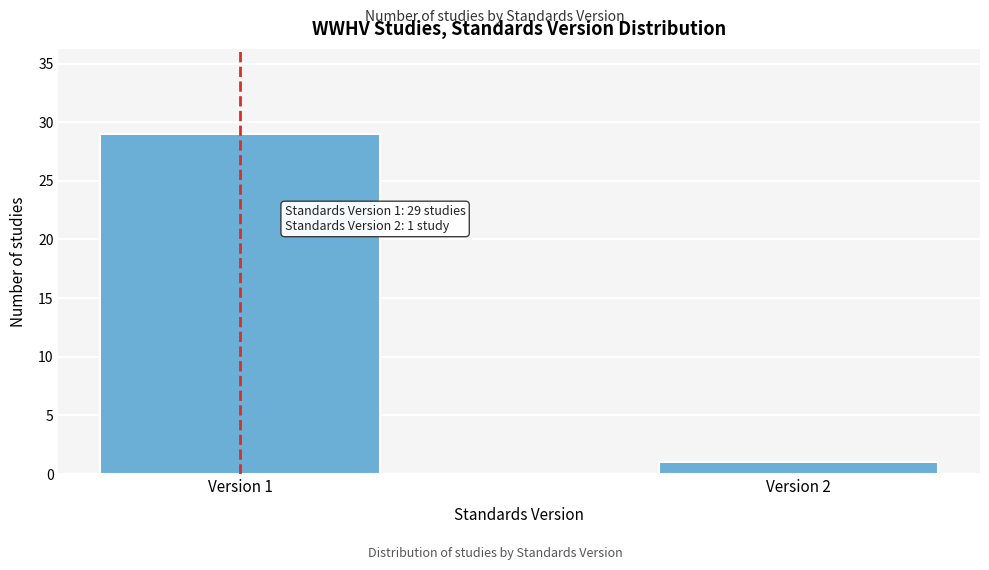

Reading left to right, transcribe all the data shown in this chart.

29	1